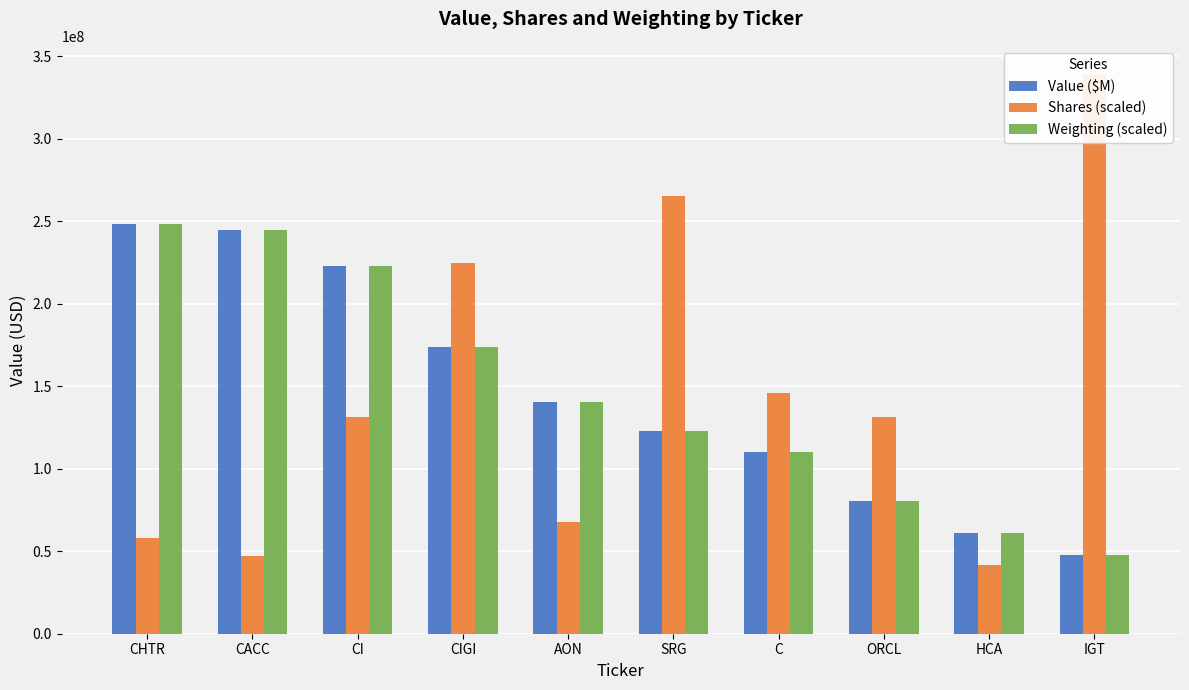

What are all the series names shown in the legend?

Value ($M), Shares (scaled), Weighting (scaled)